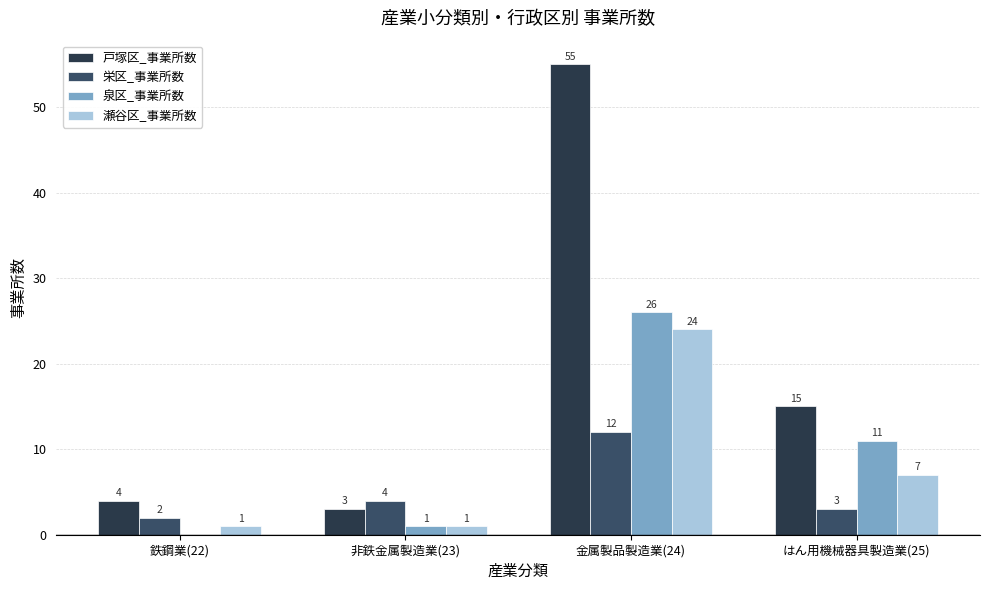

Is the value of 戸塚区_事業所数 at はん用機械器具製造業(25) greater than the value of 瀬谷区_事業所数 at 鉄鋼業(22)?

Yes